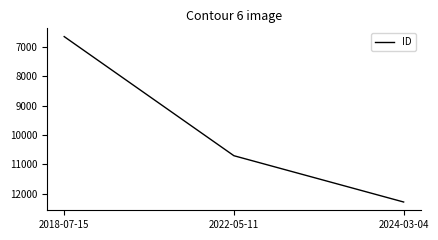

What is the ratio of the value at 2018-07-15 to the value at 2022-05-11?

0.6